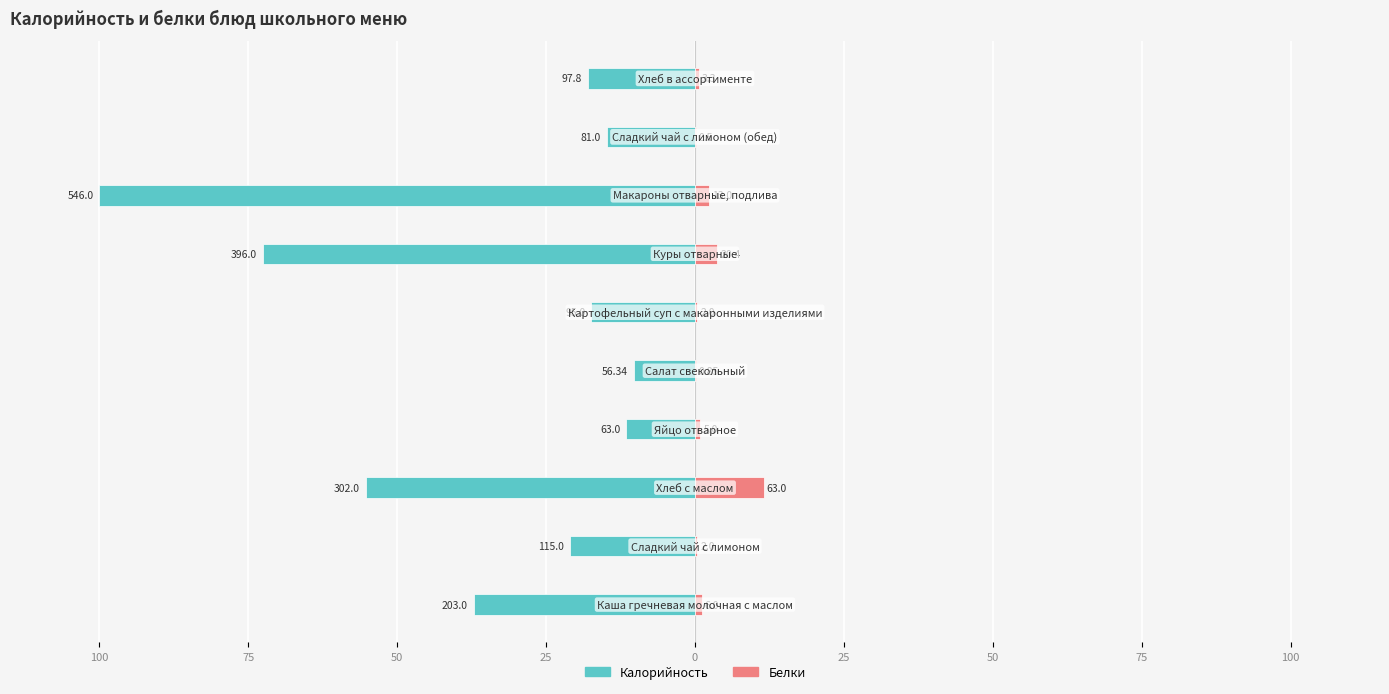

Rank the series at 0 from lowest to highest value.

Калорийность, Белки